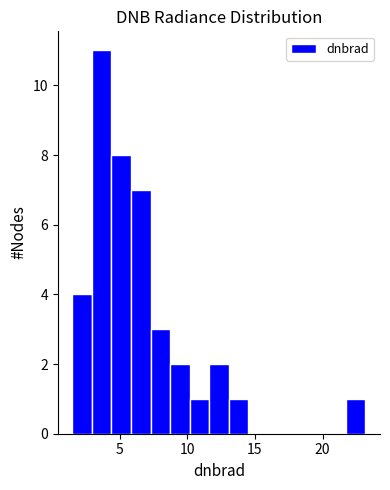

Read against the x-axis, roughly where is the centre of the tallest bar?

3.5